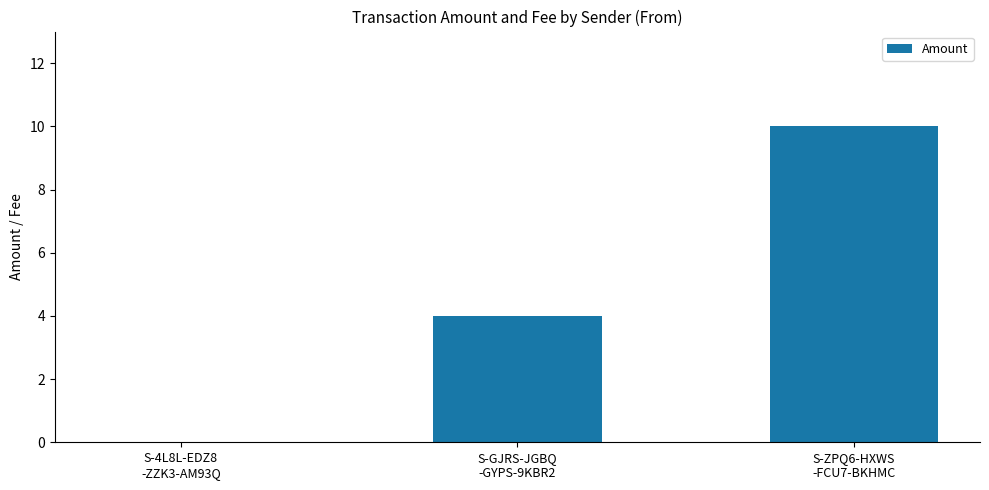

How many positive values are there?

2